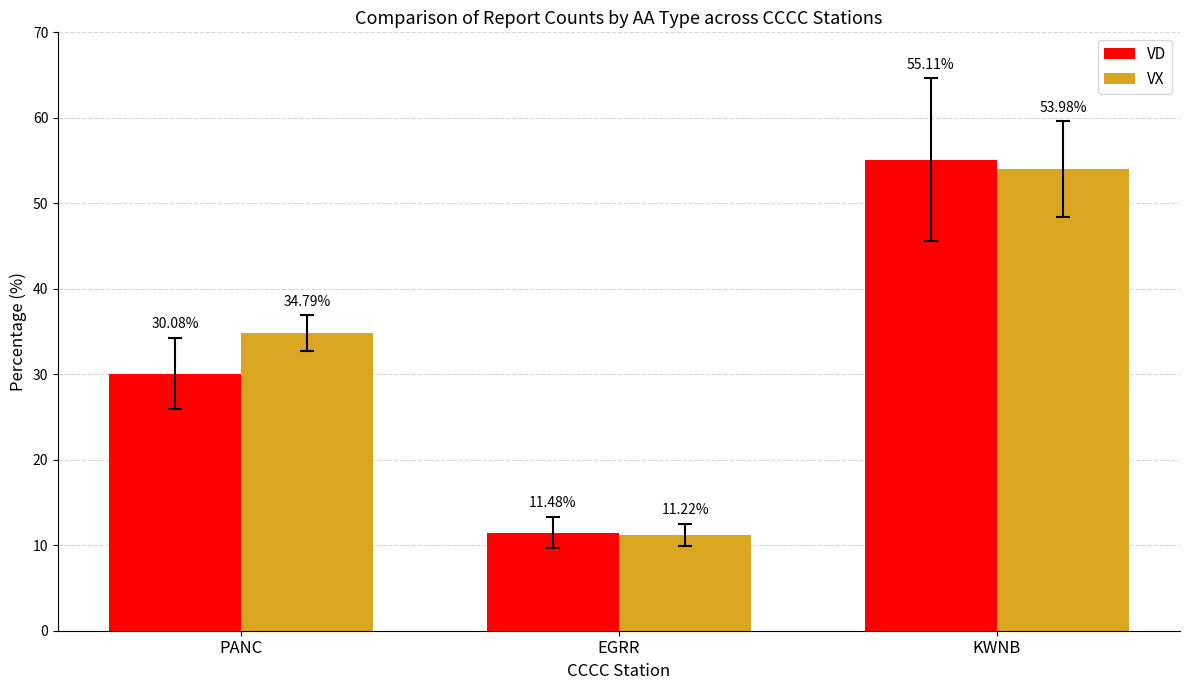

What is the difference between the second highest and minimum values in the VX series?

23.6